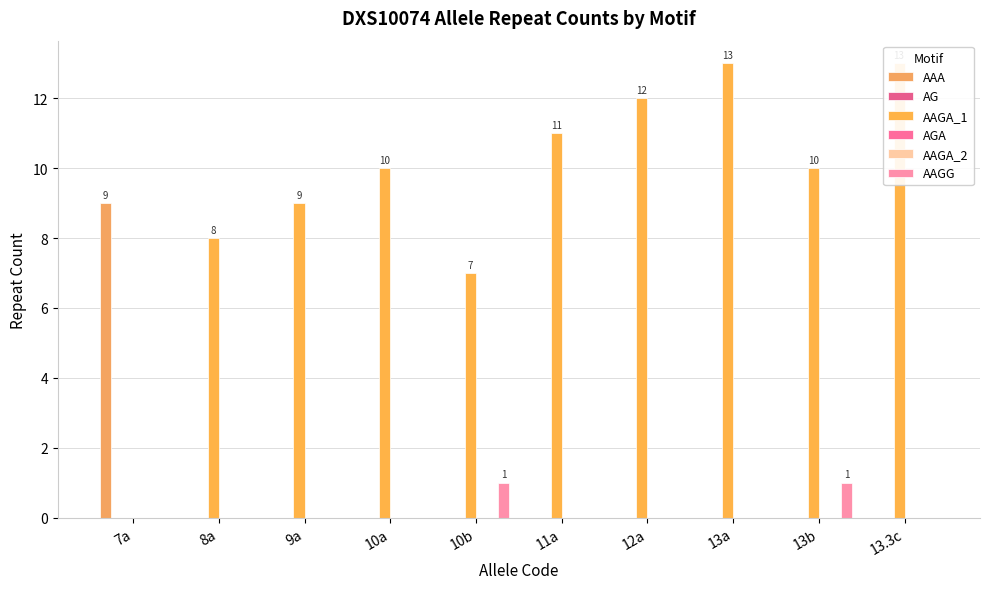

Reading right to left, transcribe all the data shown in this chart.

AAA: 0	0	0	0	0	0	0	0	0	9
AG: 0	0	0	0	0	0	0	0	0	0
AAGA_1: 13	10	13	12	11	7	10	9	8	0
AGA: 0	0	0	0	0	0	0	0	0	0
AAGA_2: 0	0	0	0	0	0	0	0	0	0
AAGG: 0	1	0	0	0	1	0	0	0	0